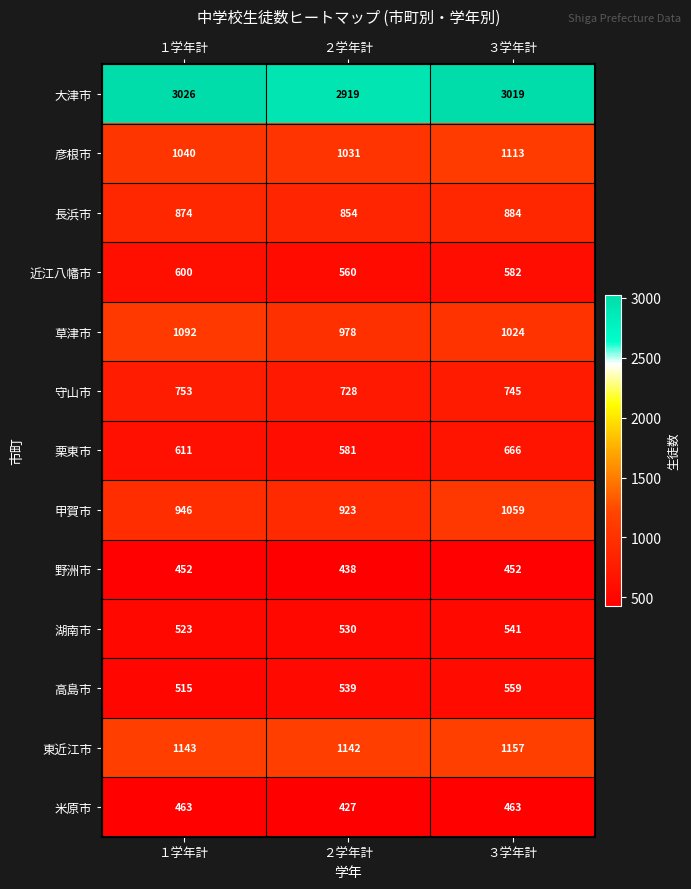

Rank the series at ３学年計 from lowest to highest value.

野洲市, 米原市, 湖南市, 高島市, 近江八幡市, 栗東市, 守山市, 長浜市, 草津市, 甲賀市, 彦根市, 東近江市, 大津市